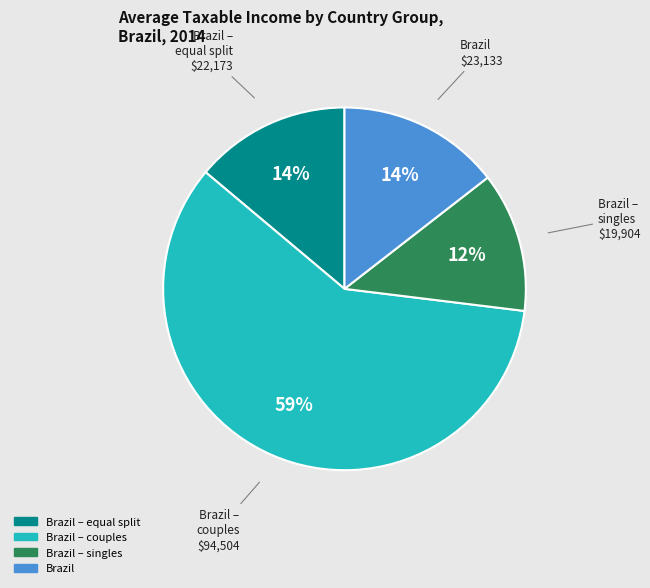

To the nearest percent, what is the average slice percentage?

25%